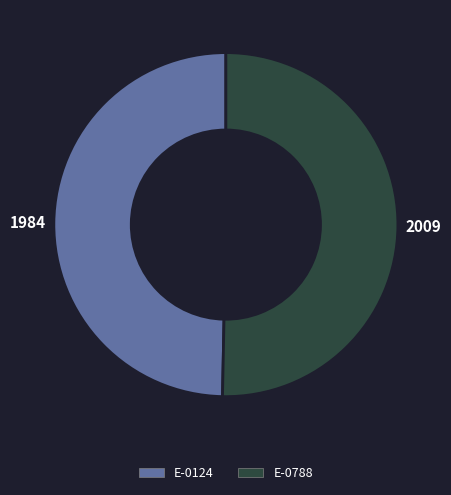

True or false: E-0124 accounts for 50% of the total.

True